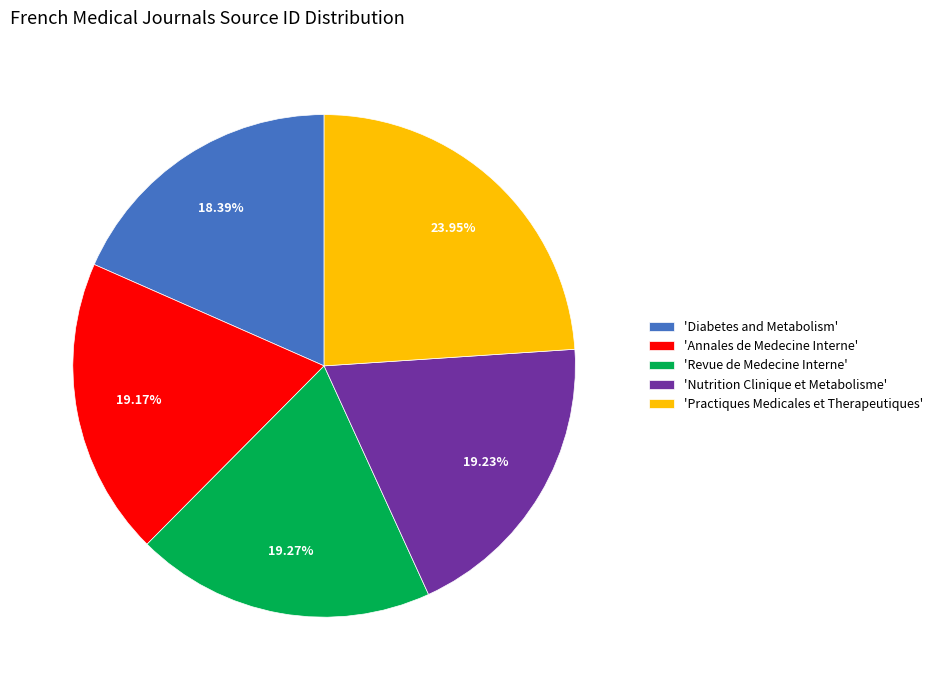

Count the number of slices in the pie.

5